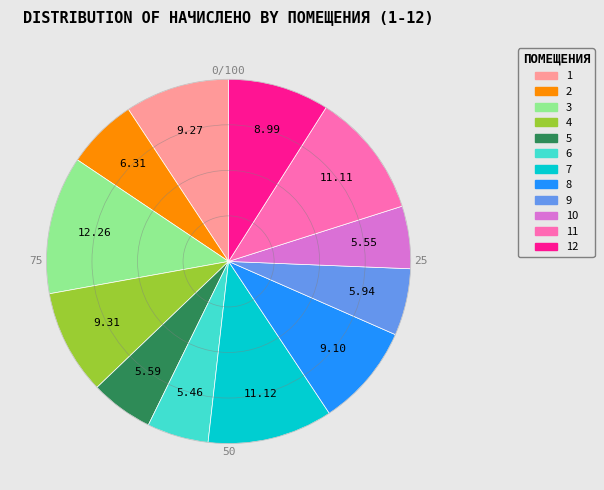

Is there a majority slice in this chart?

No